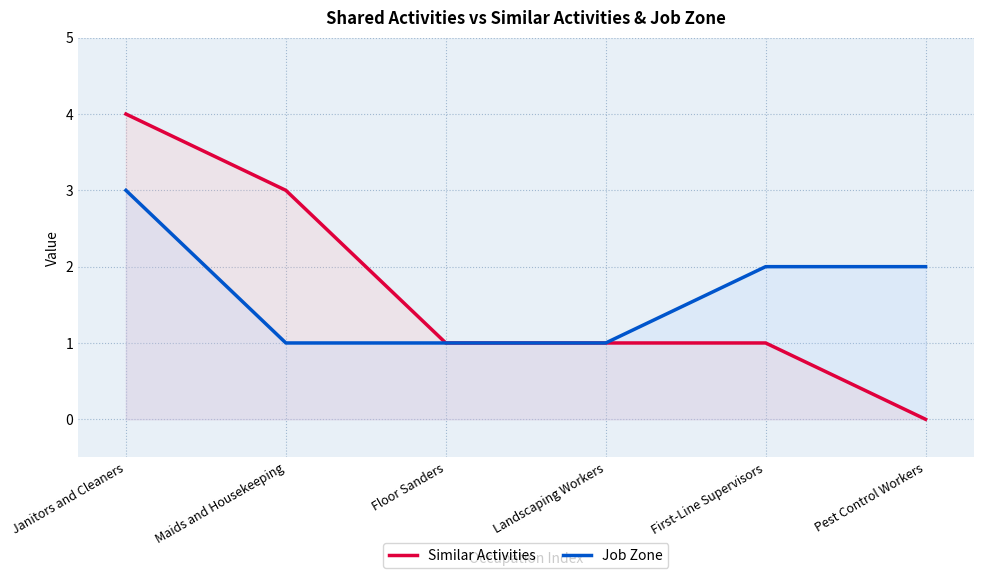

Is the value of Similar Activities at Janitors and Cleaners greater than the value of Job Zone at Floor Sanders?

Yes